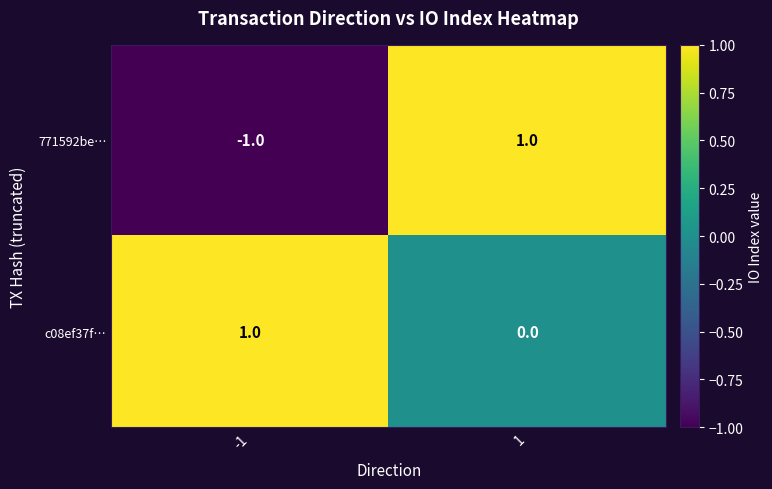

List the series in order of their overall mean, highest first.

c08ef37f…, 771592be…